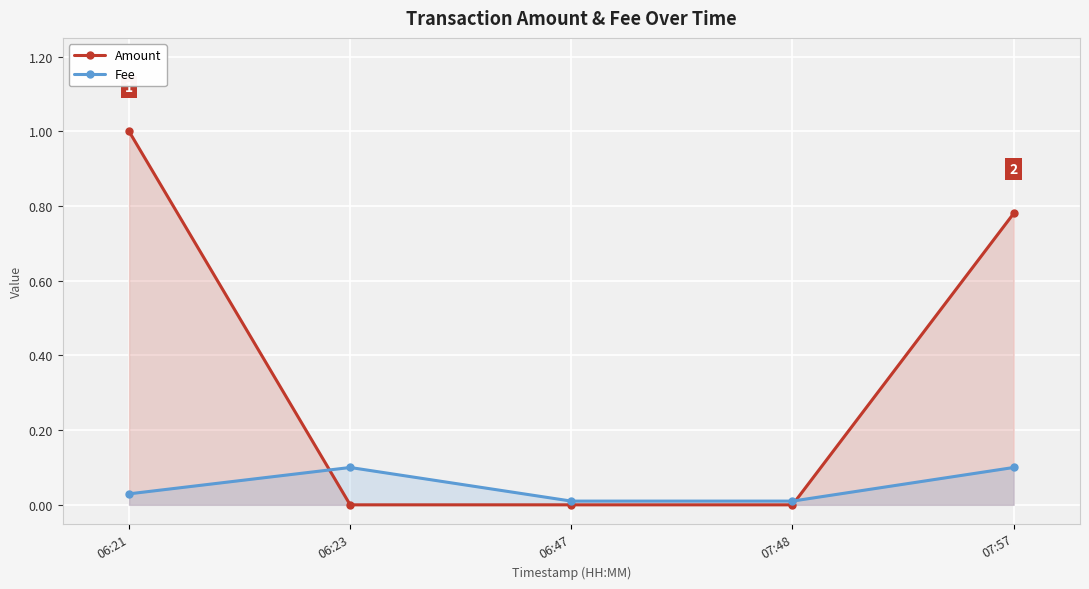

How many lines are shown in the chart?

2